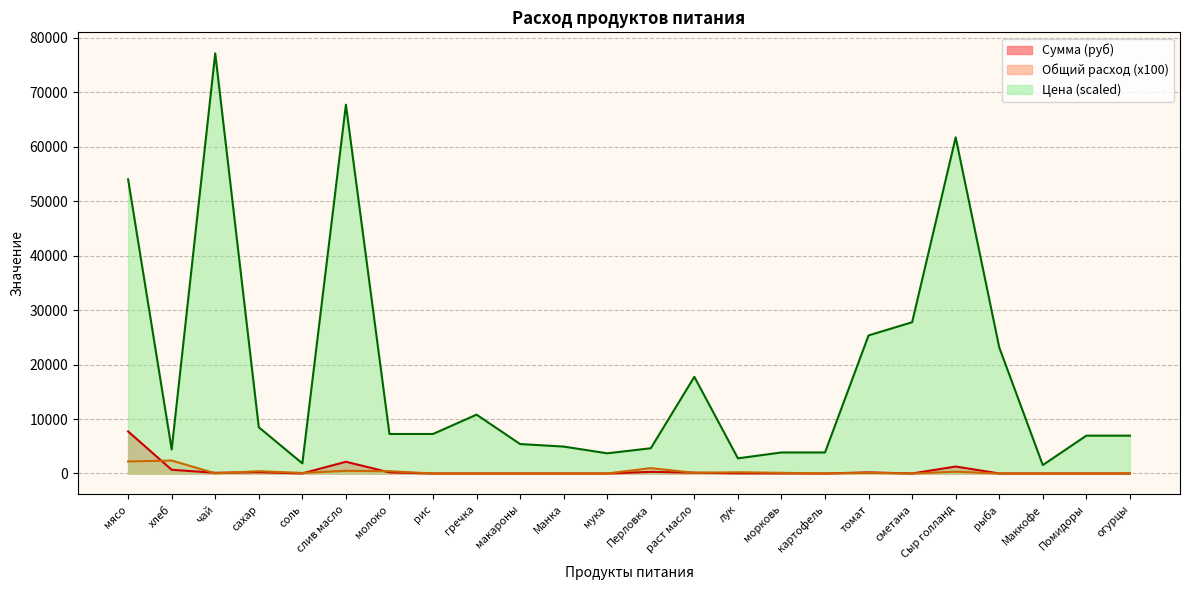

Does the chart have visible grid lines?

Yes